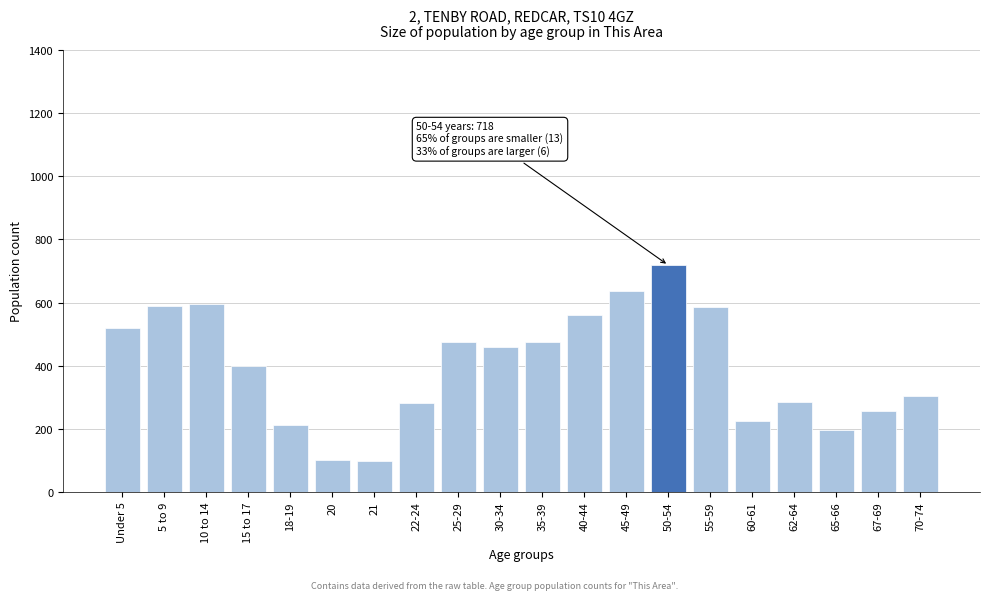

What is the difference between the values at 35-39 and 67-69?

217